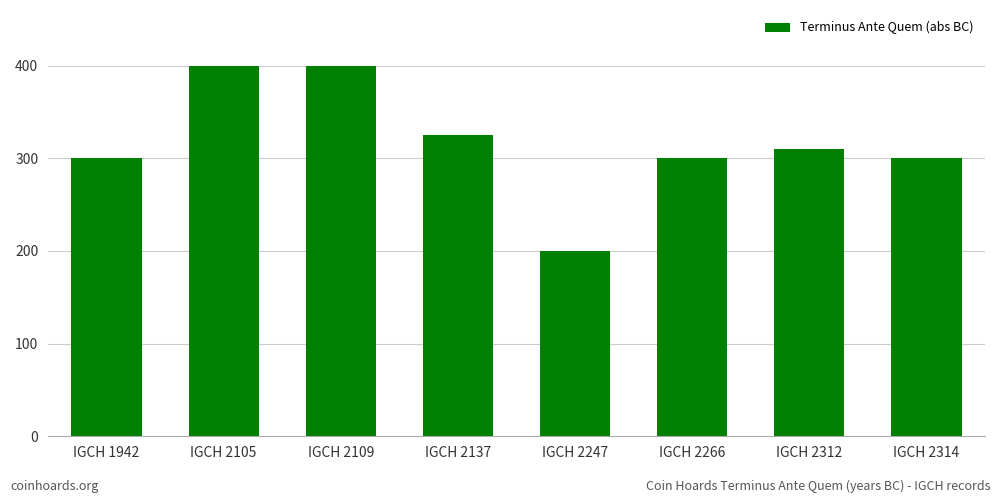

Which category has the lowest value across all series?

IGCH 2247